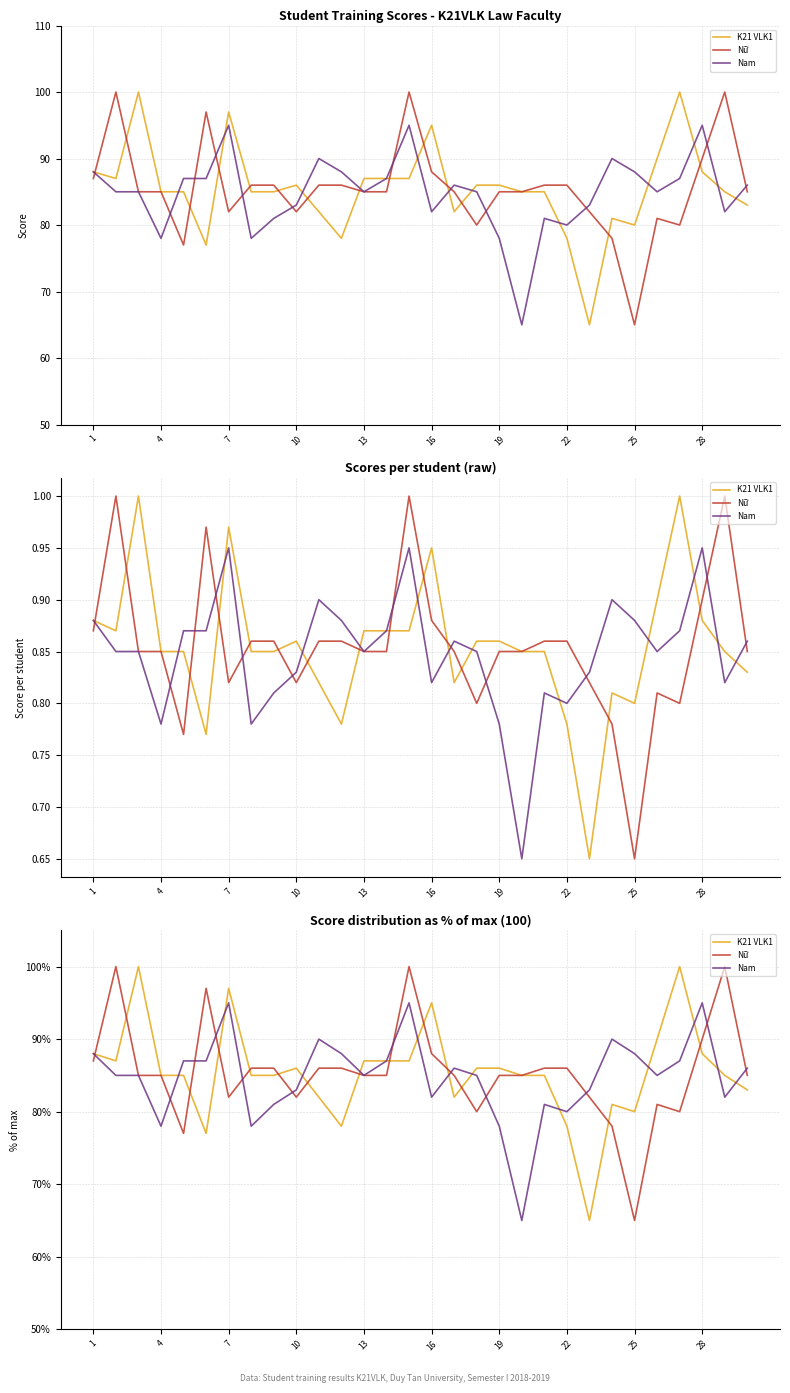

Reading right to left, what are all the values shown in this chart?

K21 VLK1: 83	85	88	100	90	80	81	65	78	85	85	86	86	82	95	87	87	87	78	82	86	85	85	97	77	85	85	100	87	88
Nữ: 85	100	90	80	81	65	78	82	86	86	85	85	80	85	88	100	85	85	86	86	82	86	86	82	97	77	85	85	100	87
Nam: 86	82	95	87	85	88	90	83	80	81	65	78	85	86	82	95	87	85	88	90	83	81	78	95	87	87	78	85	85	88